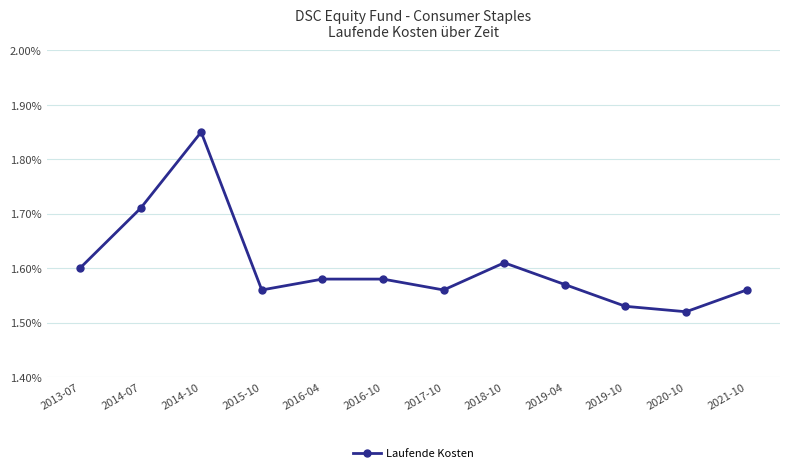

At which category does the data reach its first local peak?

2014-10